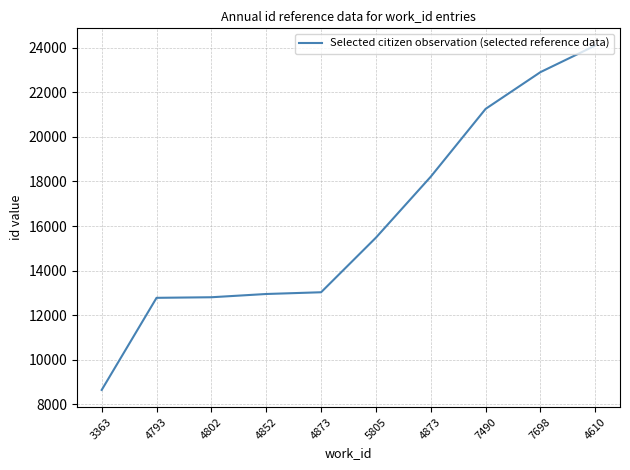

How many lines are shown in the chart?

1